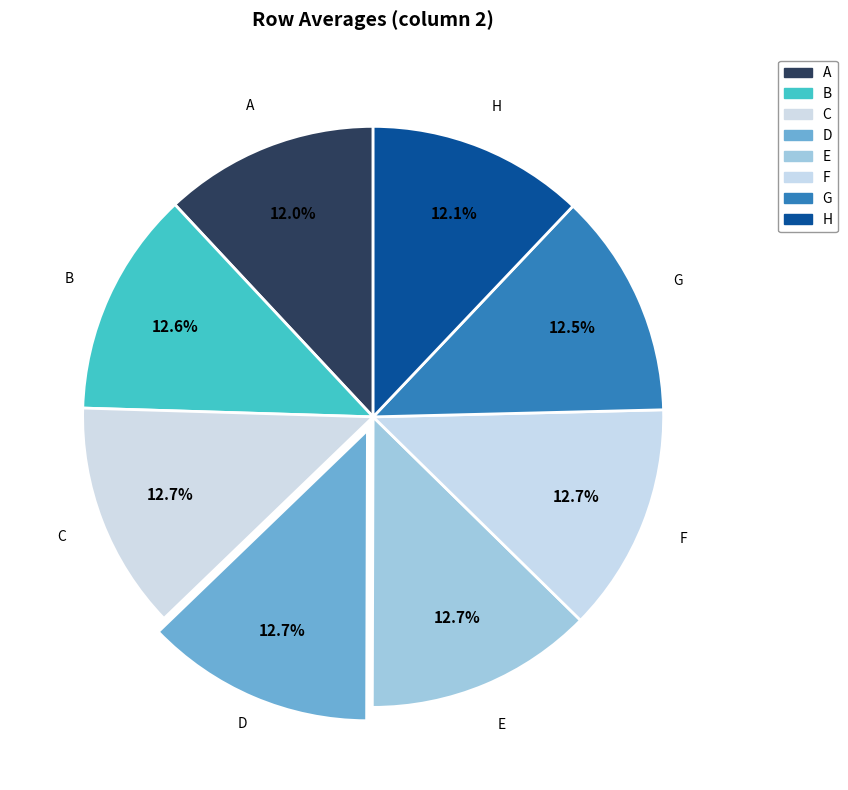

How many slices are in this pie chart?

8